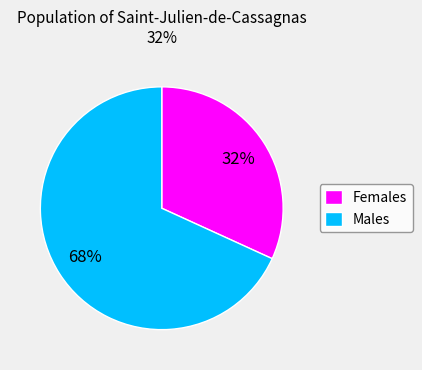

Count the number of slices in the pie.

2